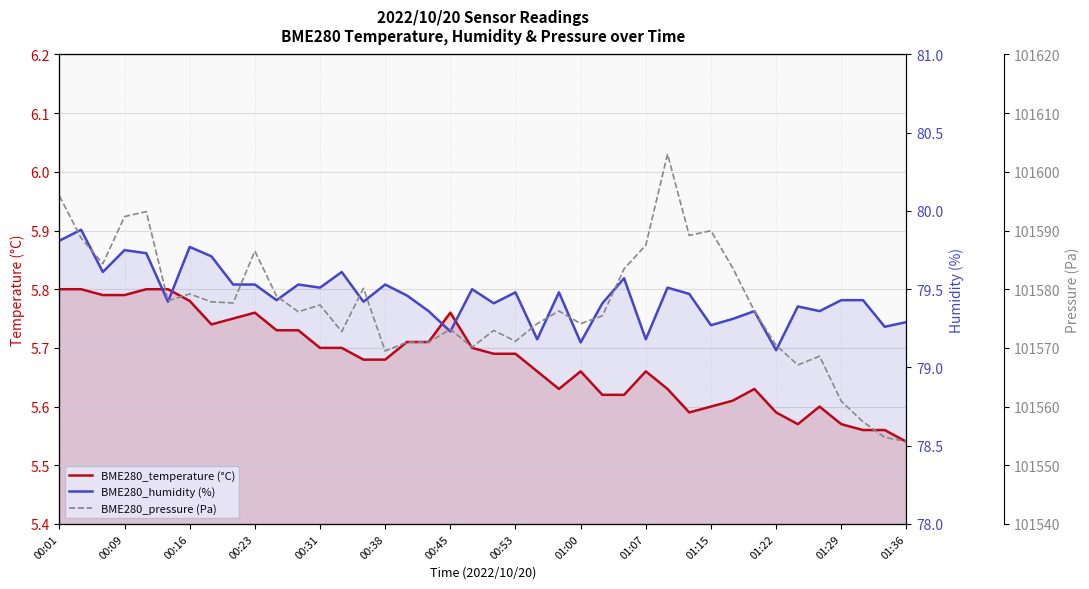

True or false: BME280_pressure (Pa) and BME280_temperature (°C) intersect in this chart.

False